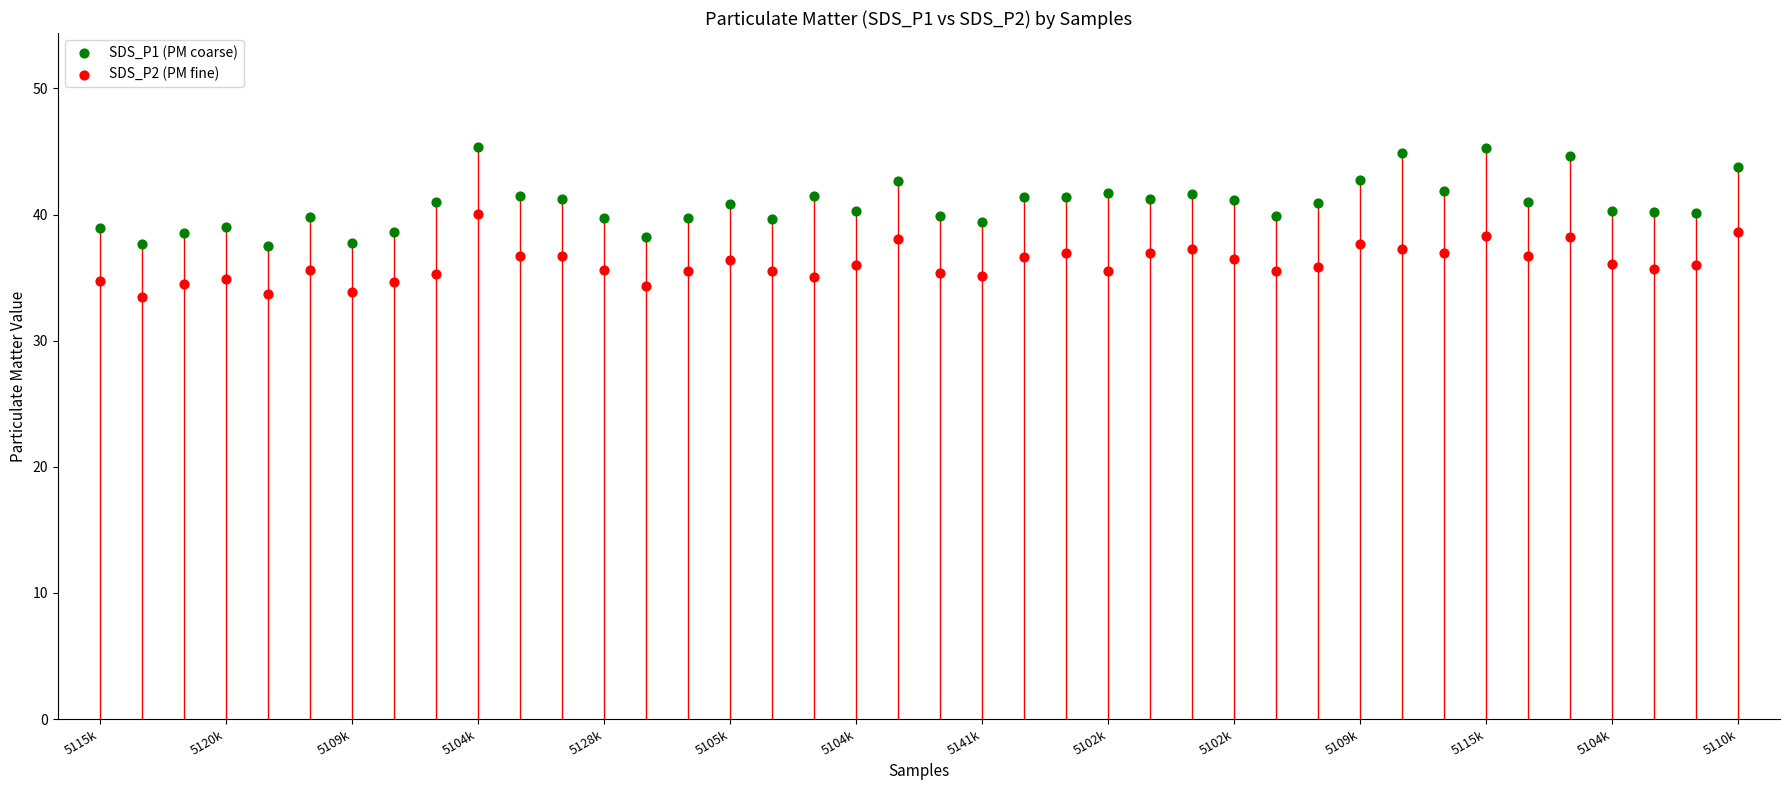

Which series contains the lowest Y value?

SDS_P2 (PM fine)